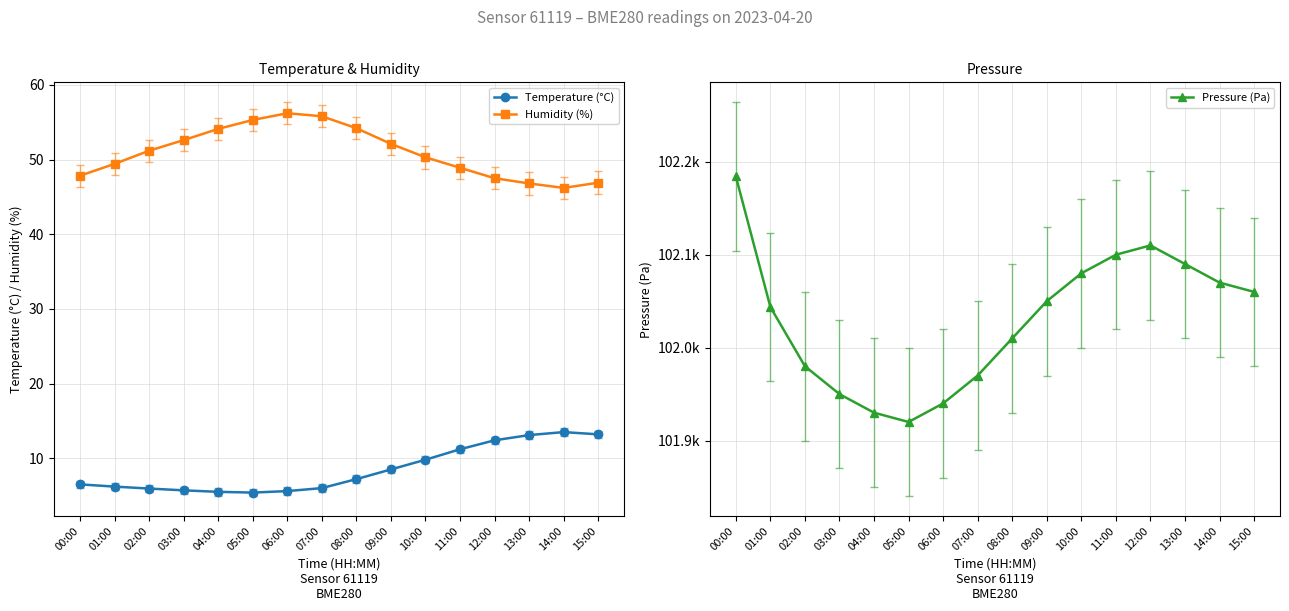

Reading left to right, list all the values displayed in this chart.

Temperature (°C): 6.5	6.2	5.9	5.7	5.5	5.4	5.6	6.0	7.2	8.5	9.8	11.2	12.4	13.1	13.5	13.2
Humidity (%): 47.8	49.4	51.2	52.6	54.1	55.3	56.2	55.8	54.2	52.1	50.3	48.9	47.5	46.8	46.2	46.9
Pressure (Pa): 102184.3	102043.8	101980.0	101950.0	101930.0	101920.0	101940.0	101970.0	102010.0	102050.0	102080.0	102100.0	102110.0	102090.0	102070.0	102060.0